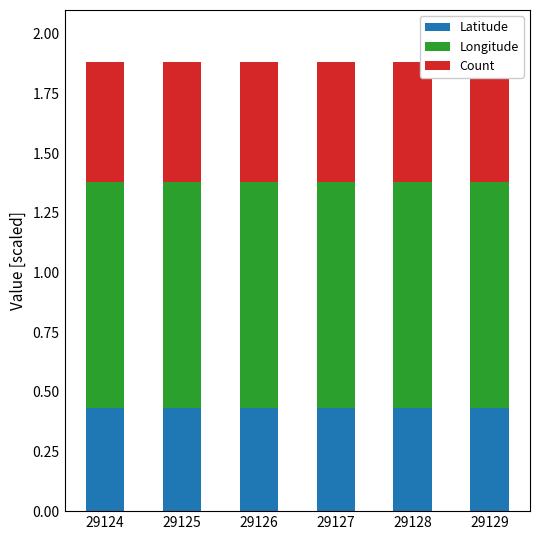

What is the value of the Count bar at the 1st from the left?

0.5